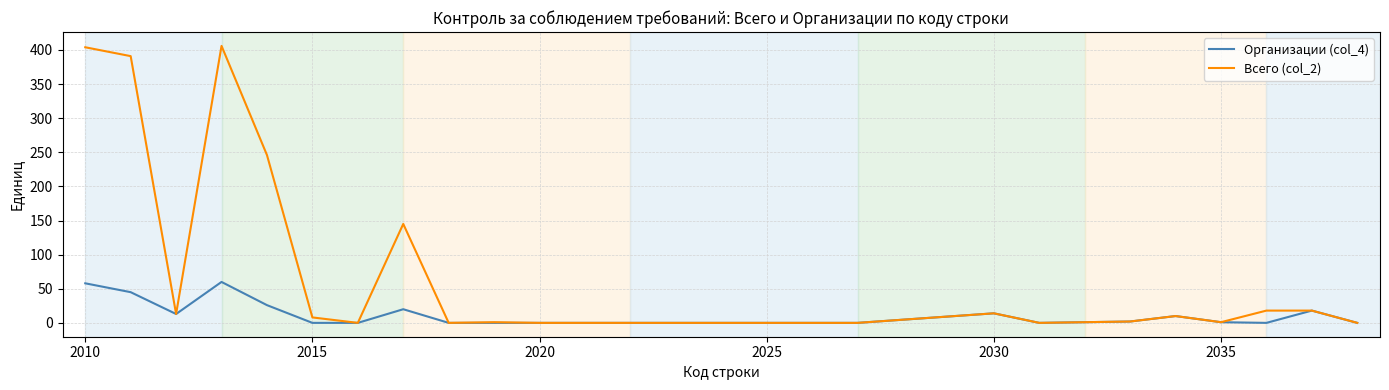

What is the maximum value shown in the chart?

406